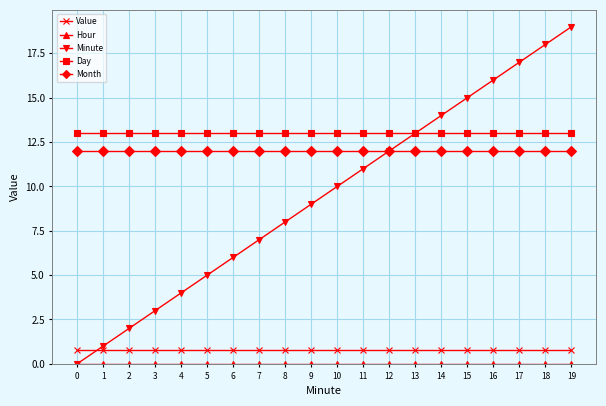

True or false: Day and Month intersect in this chart.

False